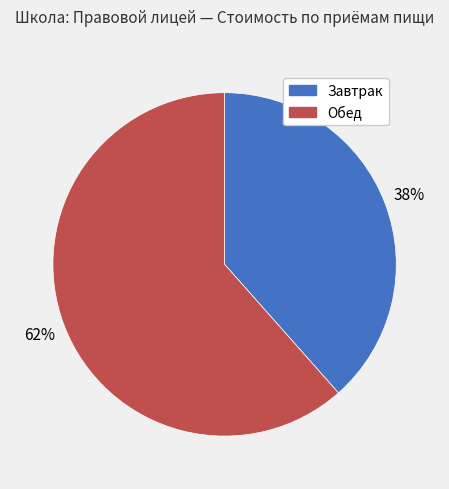

Is the sum of Обед and Завтрак greater than half?

Yes